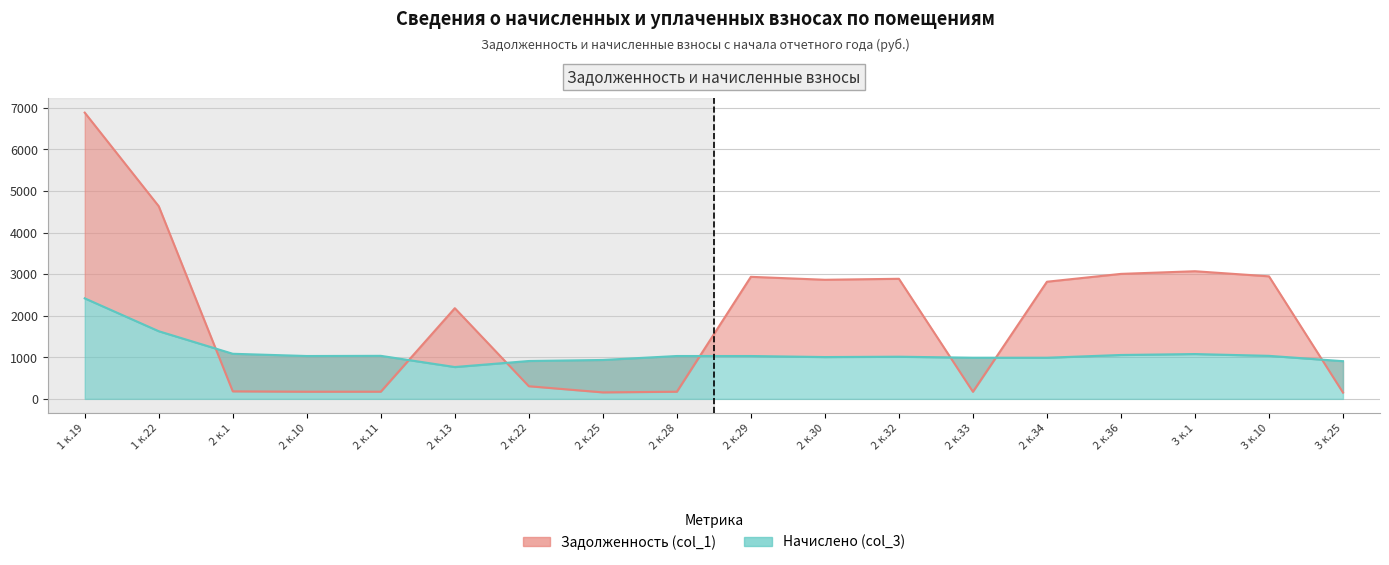

What are all the series names shown in the legend?

Задолженность (col_1), Начислено (col_3)